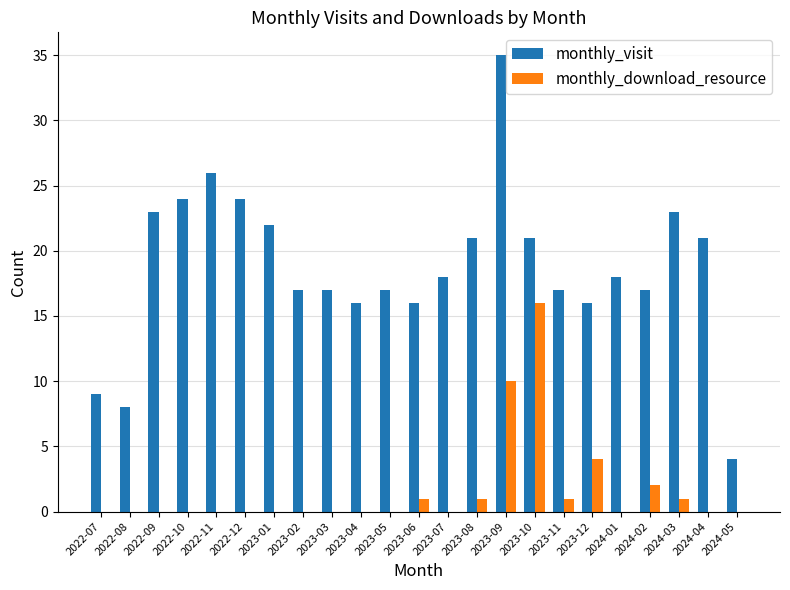

Reading right to left, list all the values displayed in this chart.

monthly_visit: 2024-05=4	2024-04=21	2024-03=23	2024-02=17	2024-01=18	2023-12=16	2023-11=17	2023-10=21	2023-09=35	2023-08=21	2023-07=18	2023-06=16	2023-05=17	2023-04=16	2023-03=17	2023-02=17	2023-01=22	2022-12=24	2022-11=26	2022-10=24	2022-09=23	2022-08=8	2022-07=9
monthly_download_resource: 2024-05=0	2024-04=0	2024-03=1	2024-02=2	2024-01=0	2023-12=4	2023-11=1	2023-10=16	2023-09=10	2023-08=1	2023-07=0	2023-06=1	2023-05=0	2023-04=0	2023-03=0	2023-02=0	2023-01=0	2022-12=0	2022-11=0	2022-10=0	2022-09=0	2022-08=0	2022-07=0